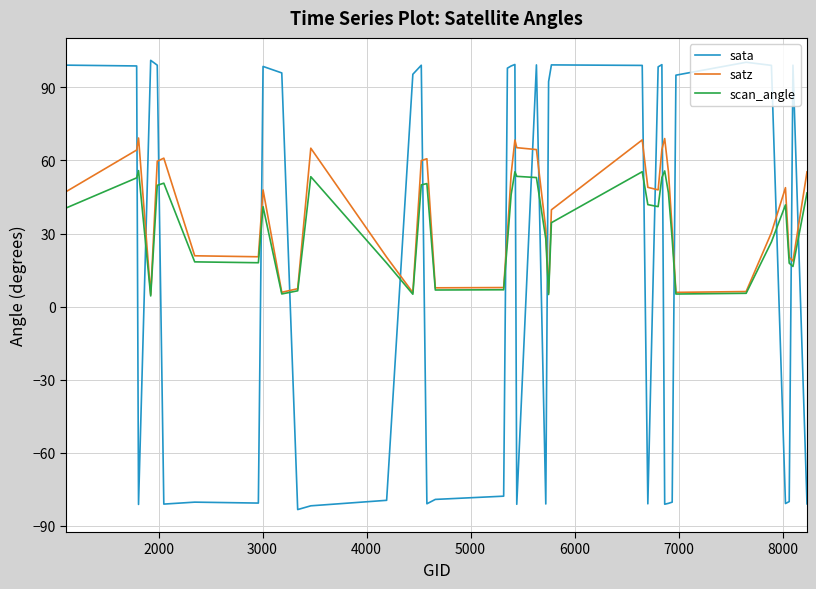

After their last crossing, which series has the higher values: scan_angle or sata?

scan_angle